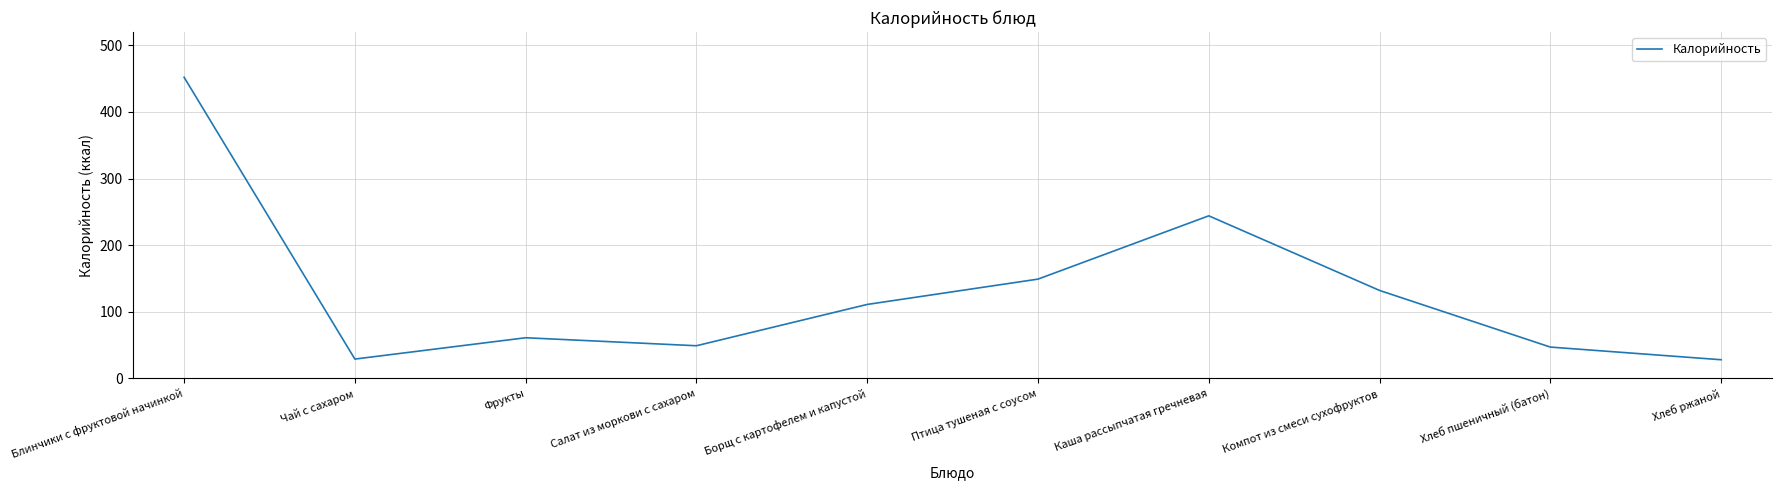

What is the difference between the maximum and minimum values?

424